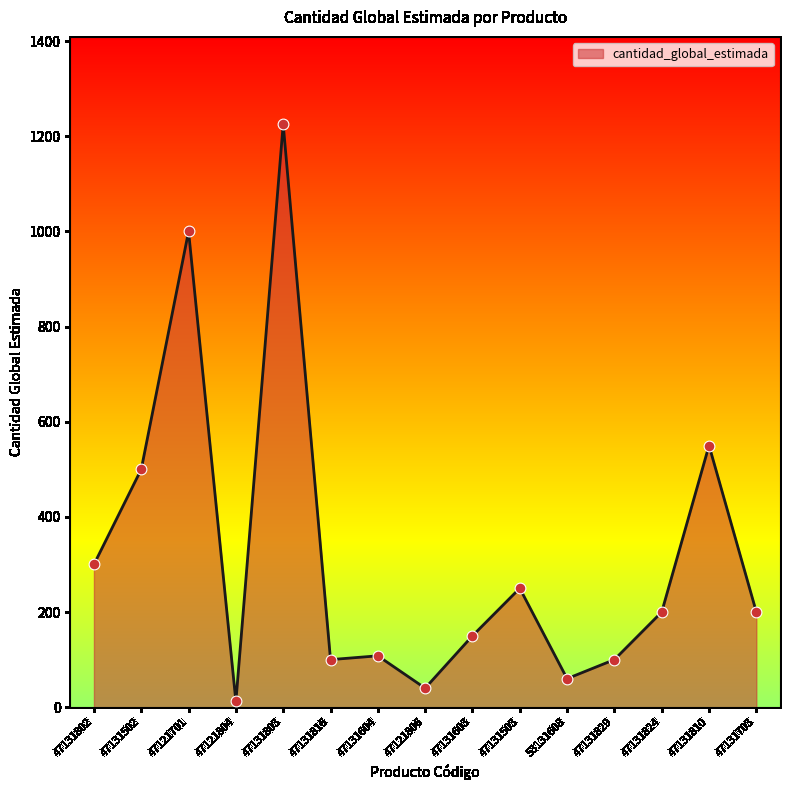

What is the ratio of the value at 47131802 to the value at 47131604?

2.8